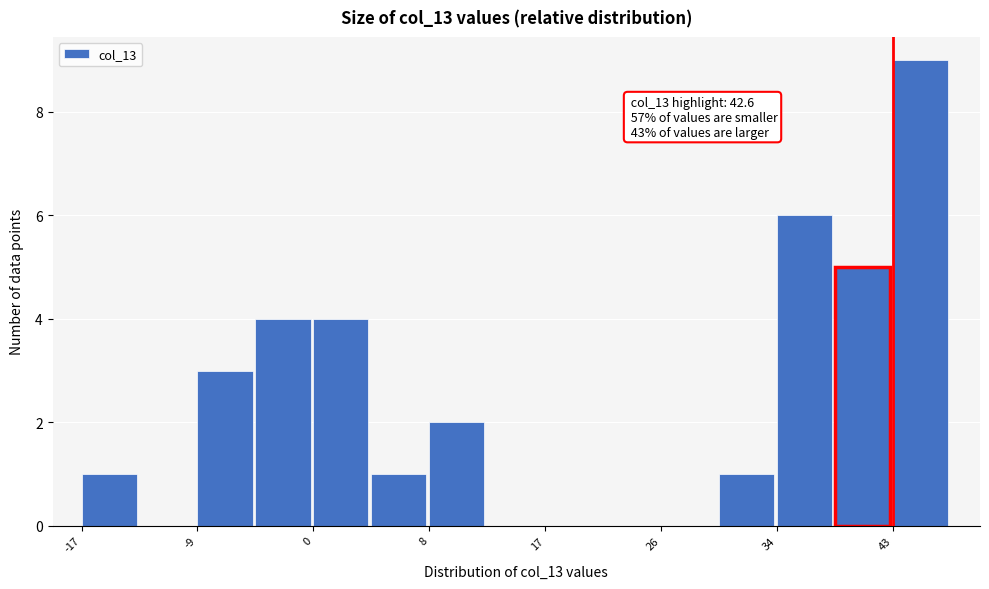

Which range on the x-axis has the tallest bar?

43 to 47